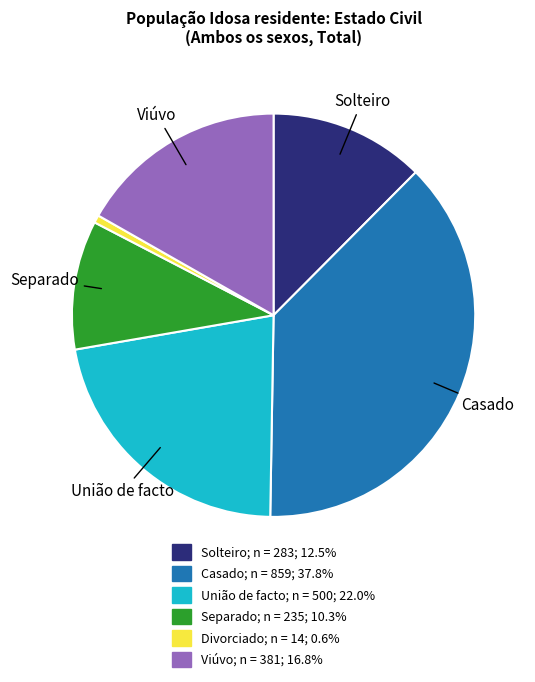

Is there any slice that represents more than half of the pie?

No